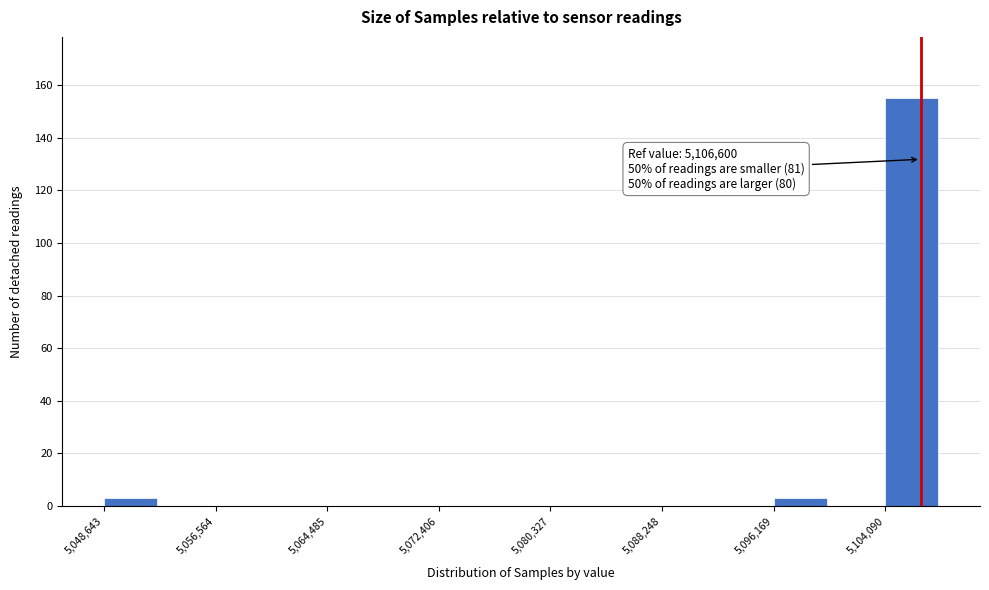

Read against the x-axis, roughly where is the centre of the tallest bar?

5106000